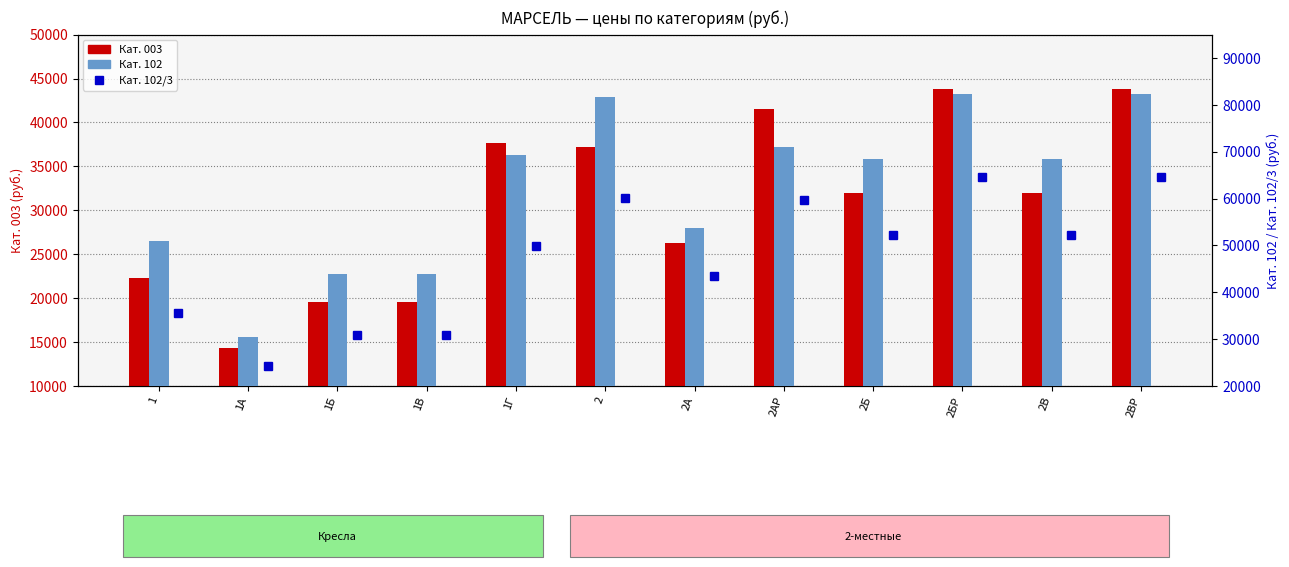

Does the chart contain any negative values?

No